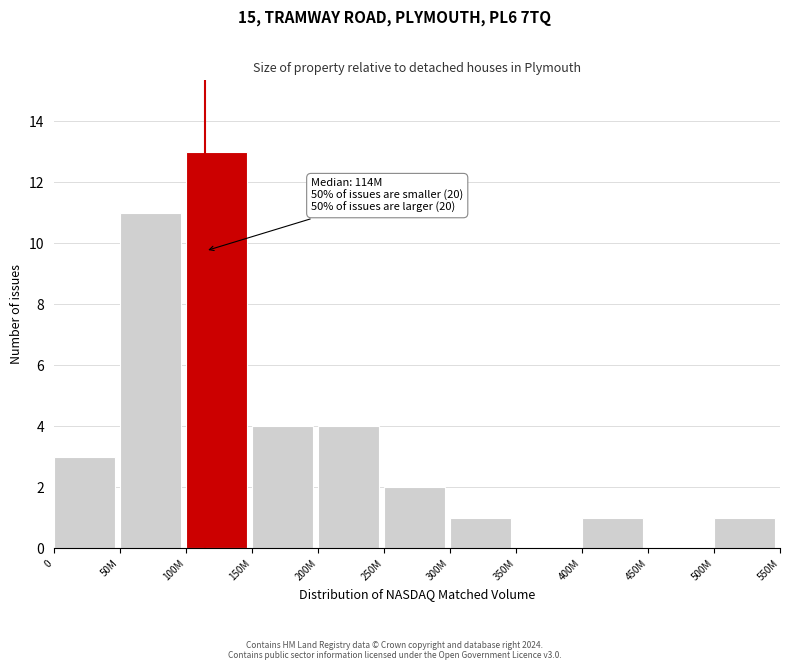

Reading left to right, what are all the values shown in this chart?

0=3	50M=11	100M=13	150M=4	200M=4	250M=2	300M=1	350M=0	400M=1	450M=0	500M=1